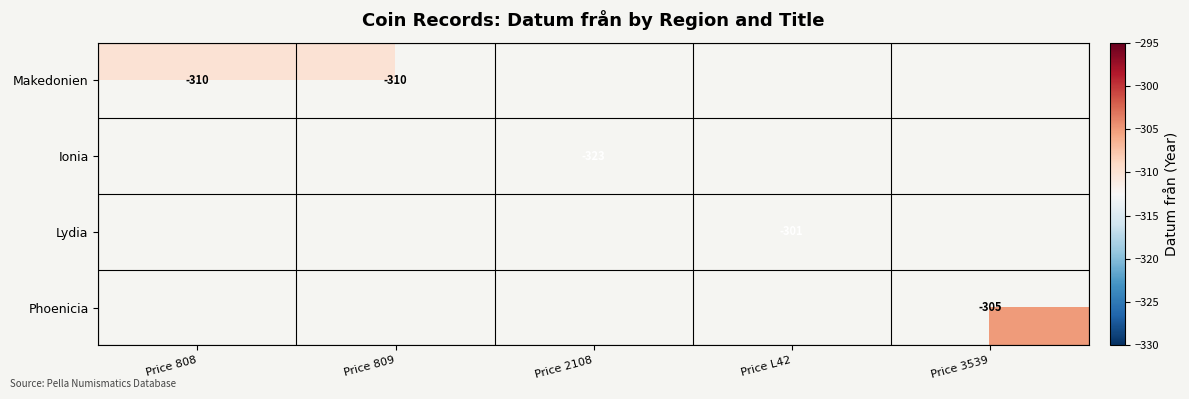

True or false: Makedonien has a value of -310 at Price 809.

True